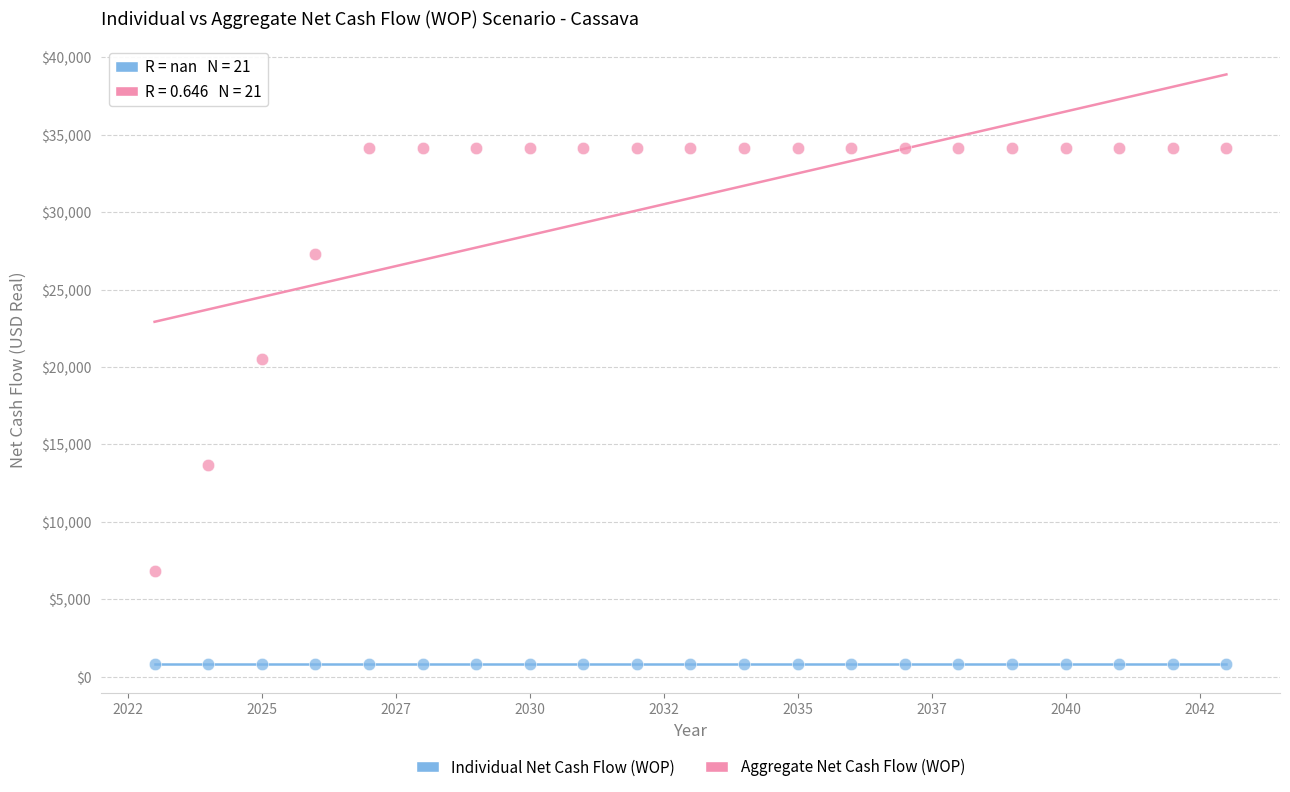

Across all series, what Y value is closest to 17503?

20491.8